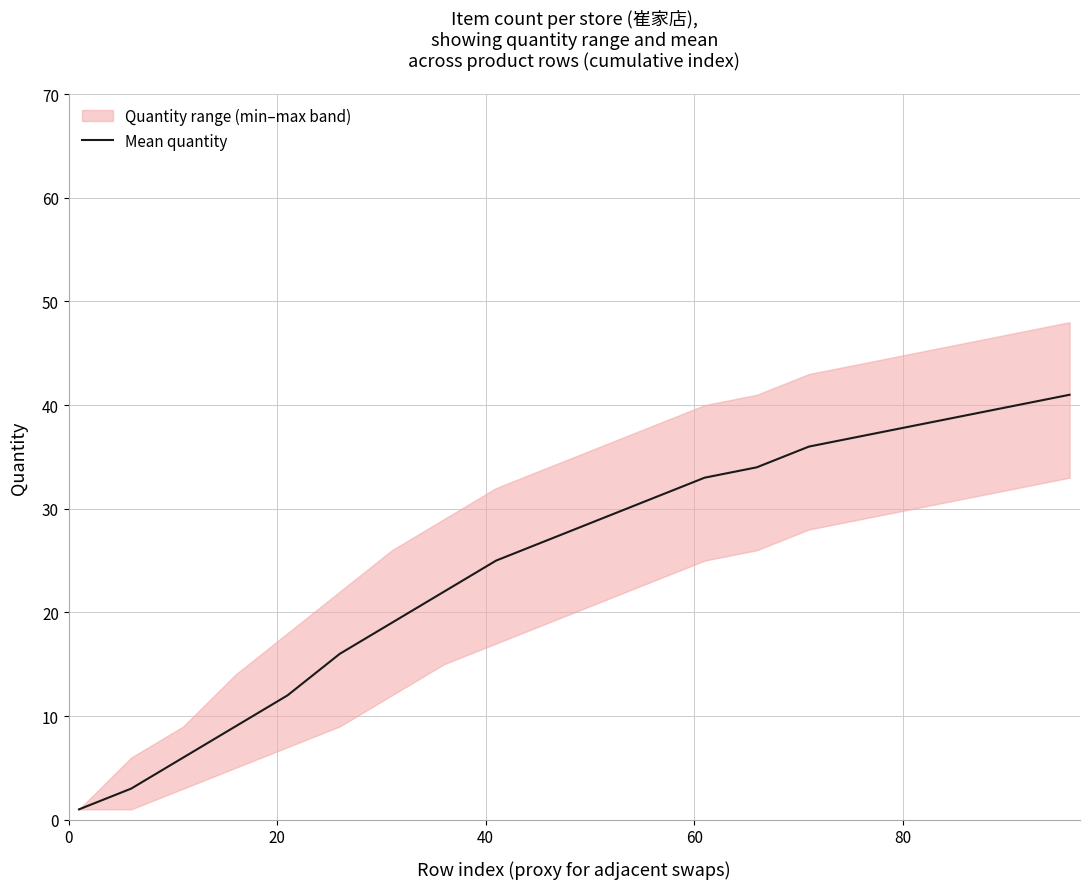

What is the highest value of the Mean quantity series?

41